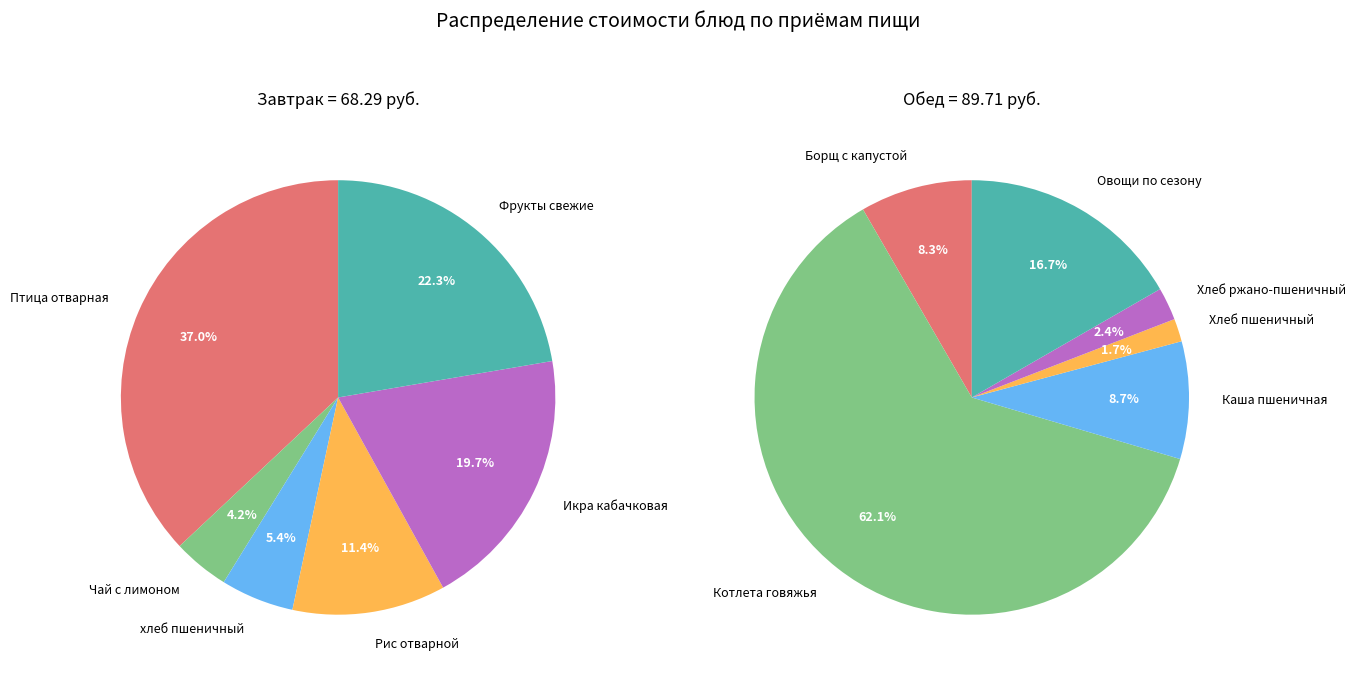

Which series changed the most between 4 and 5?

Обед